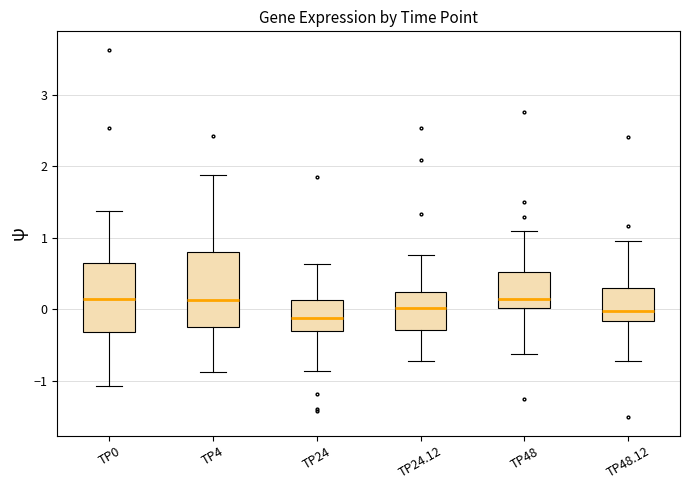

Reading left to right, read every box against the y-axis: the position of its median line, the range the box covers, and the ends of its whiskers. The values are not printed on the chart, so give them approximately, as read against the axis.

TP0: median 0.1, box -0.3 to 0.7, whiskers -1.1 to 1.4
TP4: median 0.1, box -0.2 to 0.8, whiskers -0.9 to 1.9
TP24: median -0.1, box -0.3 to 0.1, whiskers -0.9 to 0.6
TP24.12: median 0.0, box -0.3 to 0.2, whiskers -0.7 to 0.8
TP48: median 0.1, box 0.0 to 0.5, whiskers -0.6 to 1.1
TP48.12: median 0.0, box -0.2 to 0.3, whiskers -0.7 to 1.0